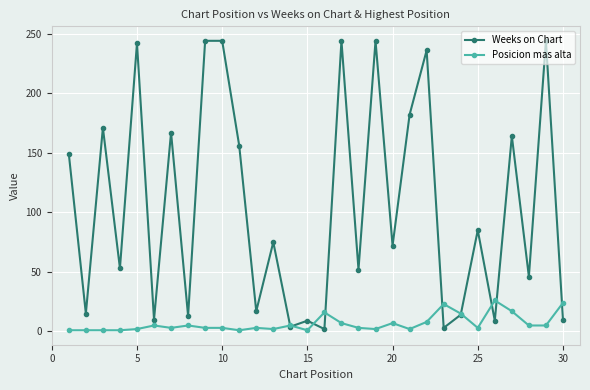

Which series has the widest spread of values?

Weeks on Chart